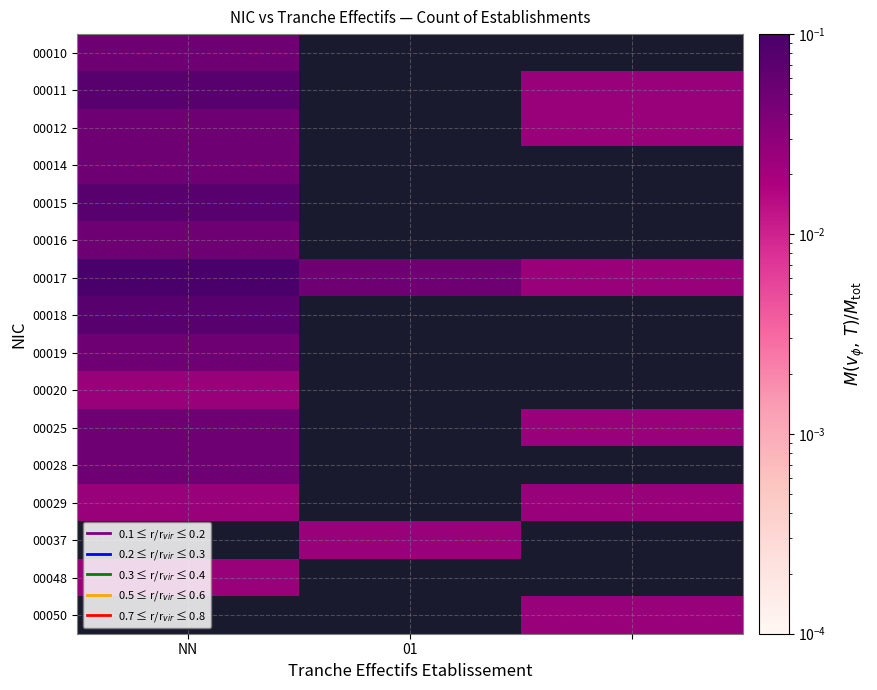

At NN, list the series in order from largest to smallest.

00017, 00011, 00015, 00018, 00010, 00012, 00014, 00016, 00019, 00025, 00028, 00029, 00037, 00048, 00050, 00020